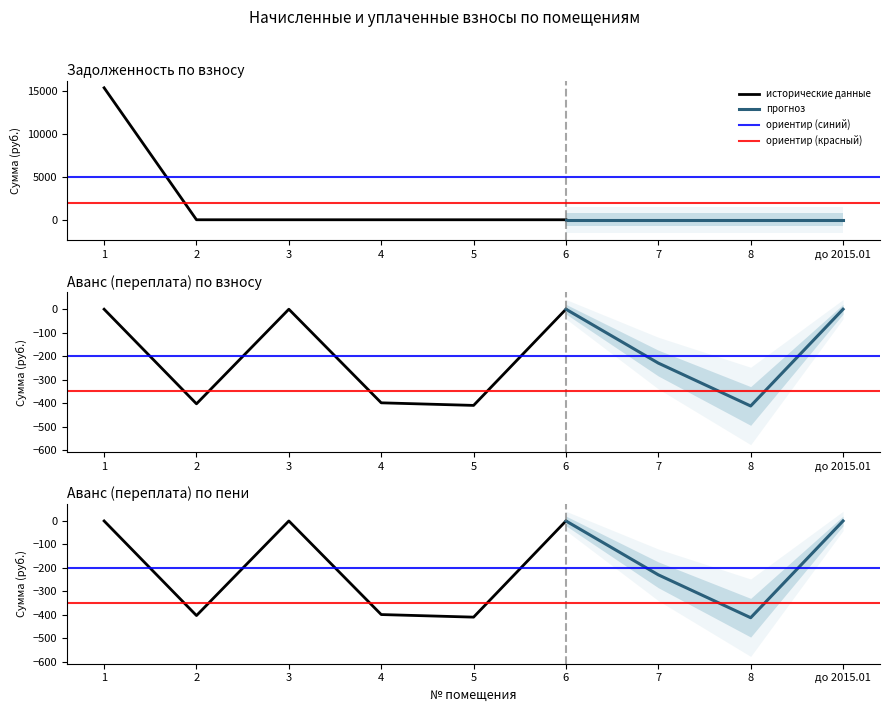

True or false: аванс (переплата) has a value of -181.5 at 3.

False